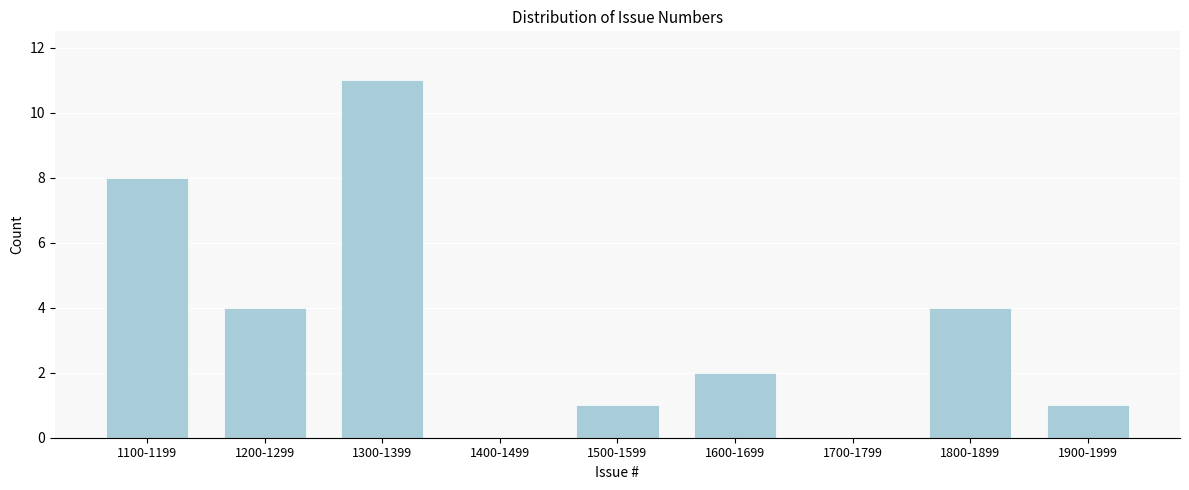

Reading right to left, list all the values displayed in this chart.

1900-1999=1	1800-1899=4	1700-1799=0	1600-1699=2	1500-1599=1	1400-1499=0	1300-1399=11	1200-1299=4	1100-1199=8